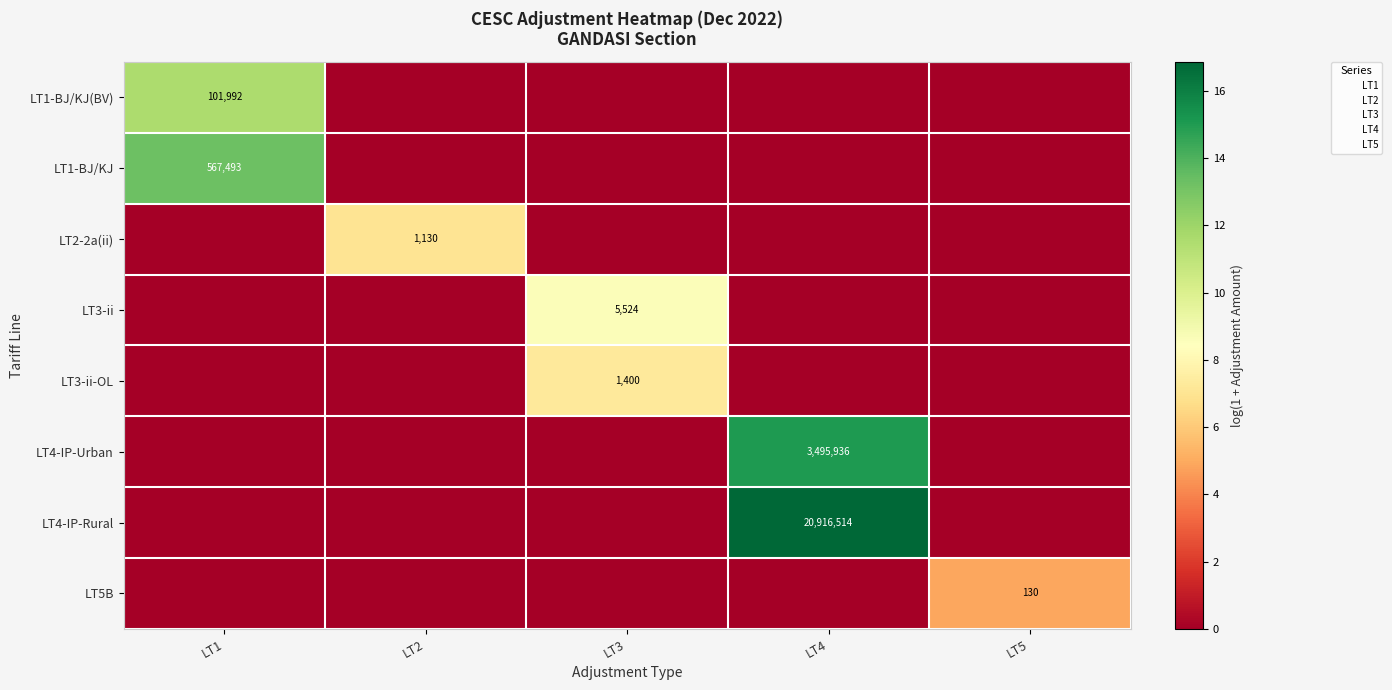

What is the maximum value shown in the chart?

16.9